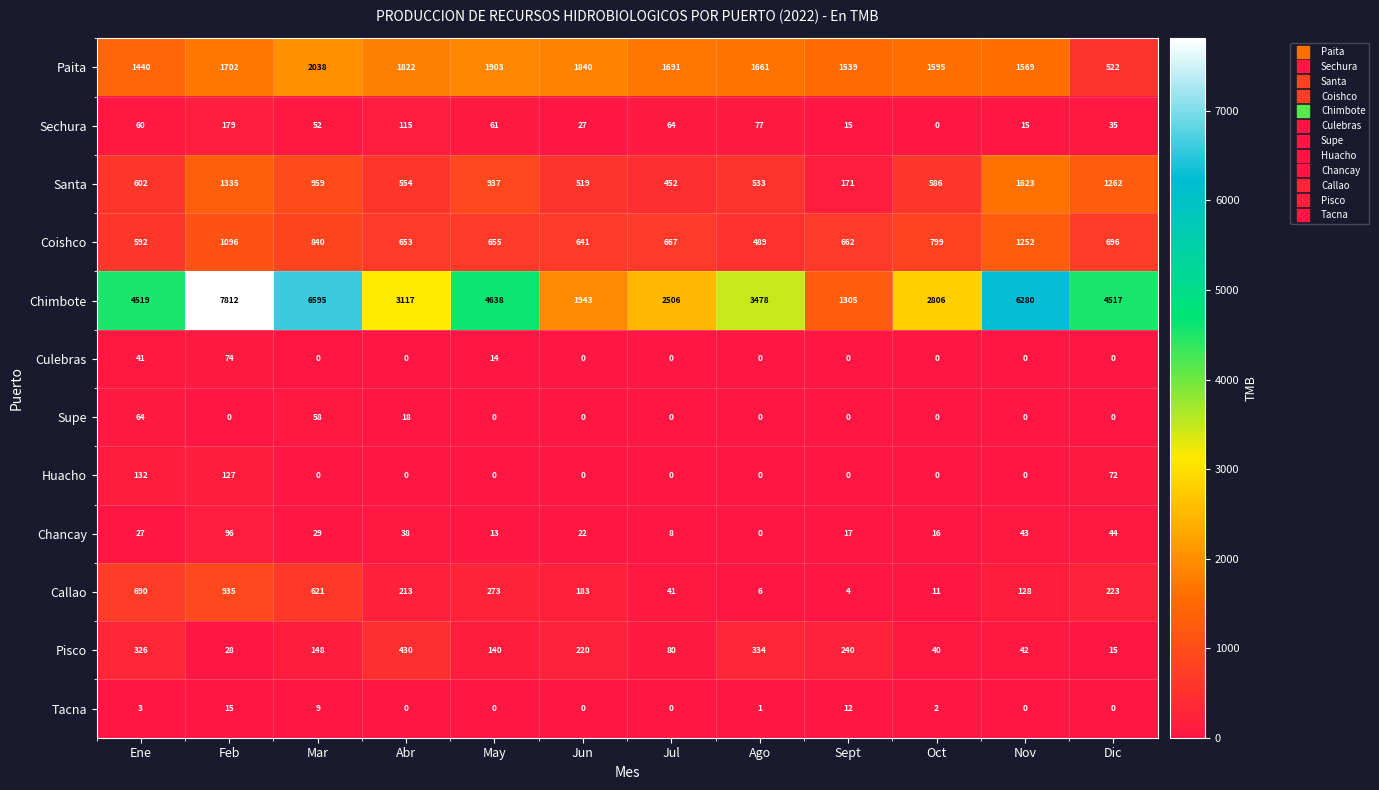

Which series has the largest range (max minus min)?

Chimbote